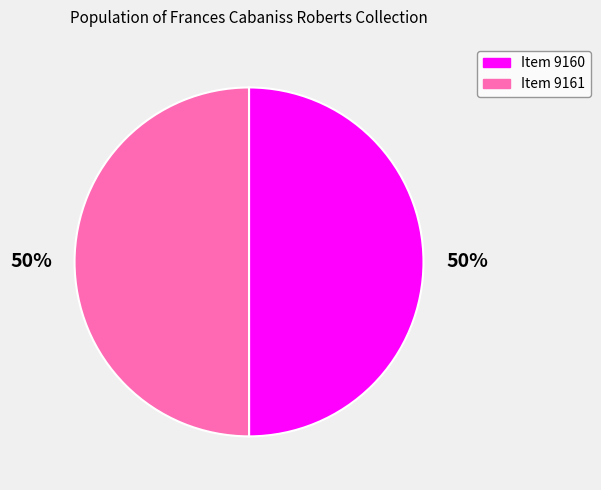

Combined, do Item 9160 and Item 9161 account for over 50%?

Yes